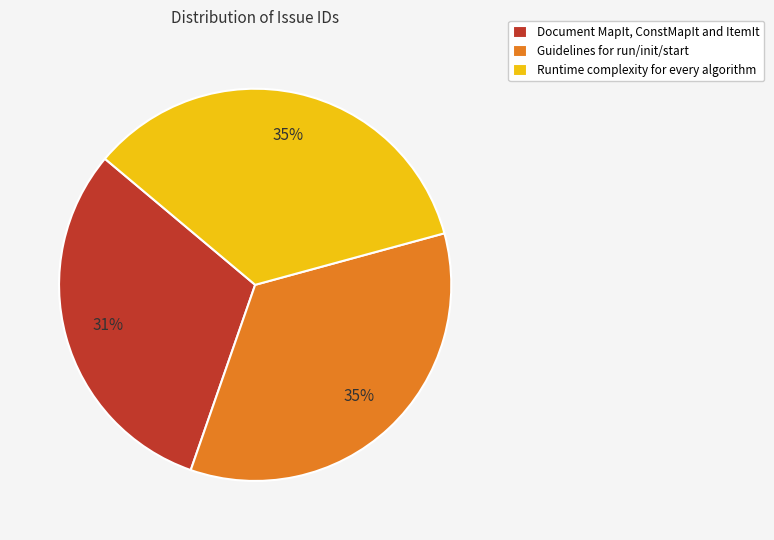

What percentage is the Guidelines for run/init/start slice, to the nearest percent?

35%